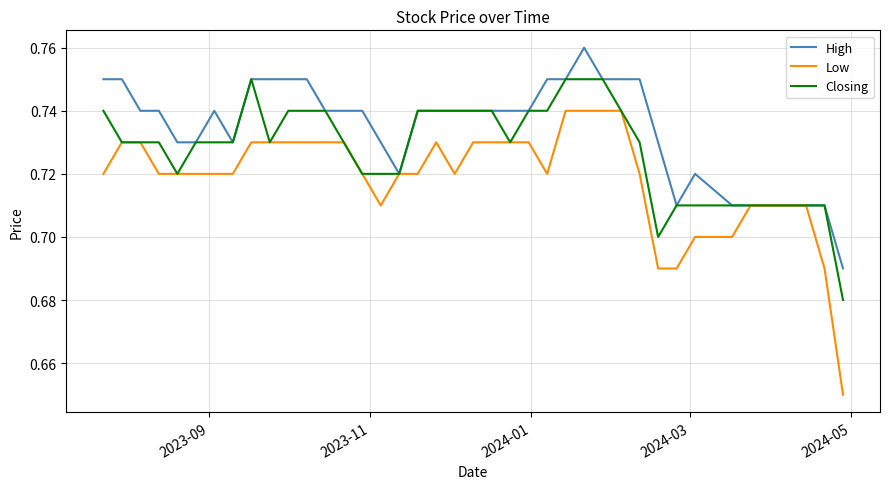

List the series in order of their peak value, highest first.

High, Closing, Low